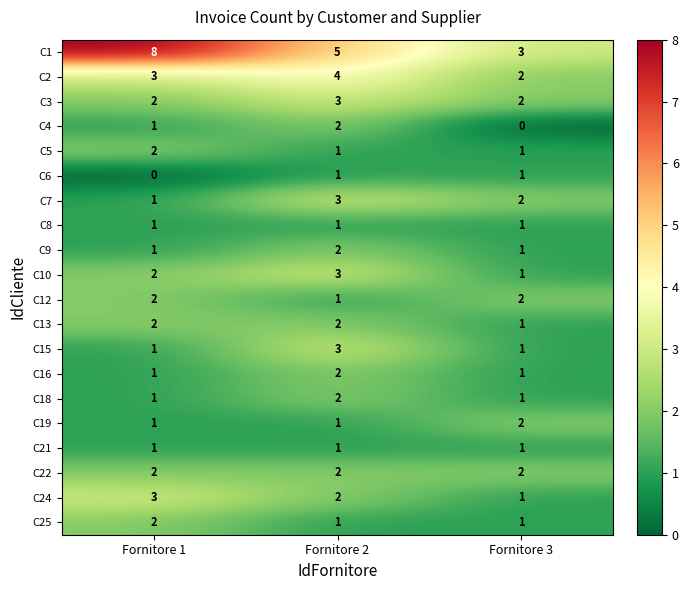

Is the value of C15 at Fornitore 3 greater than the value of C24 at Fornitore 1?

No